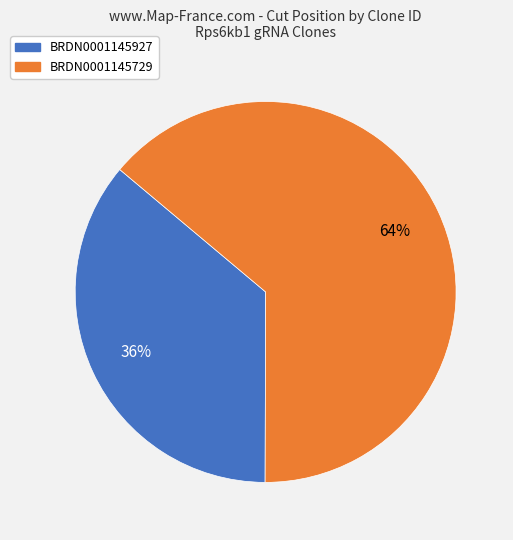

To the nearest percent, what is the average slice percentage?

50%